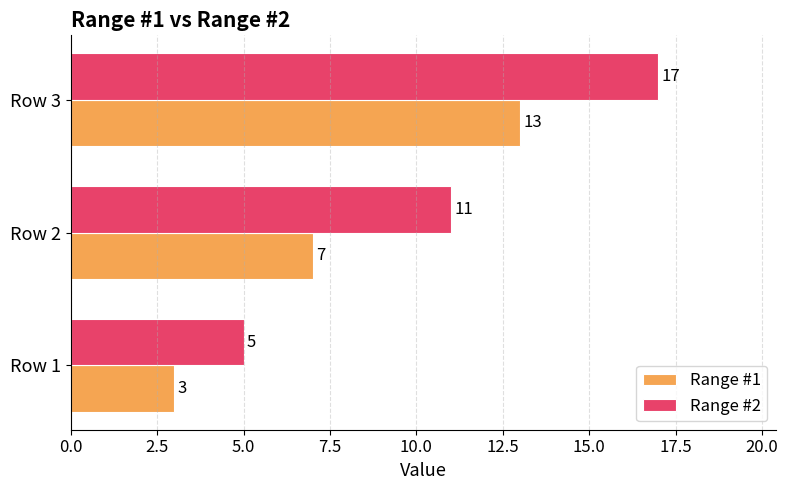

What are all the series names shown in the legend?

Range #1, Range #2